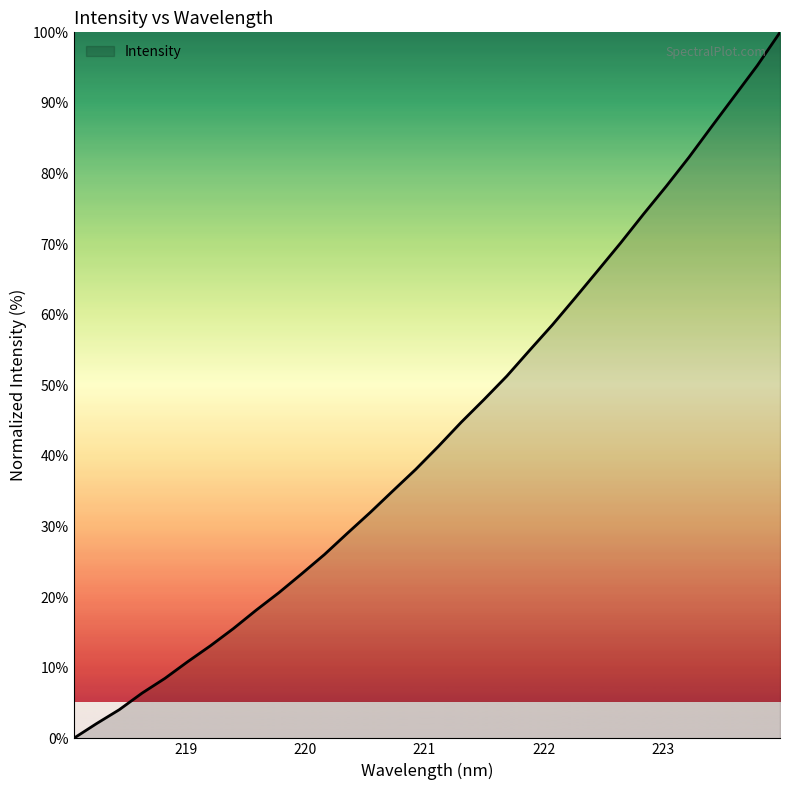

True or false: the data has more than 0 interior local peaks.

False